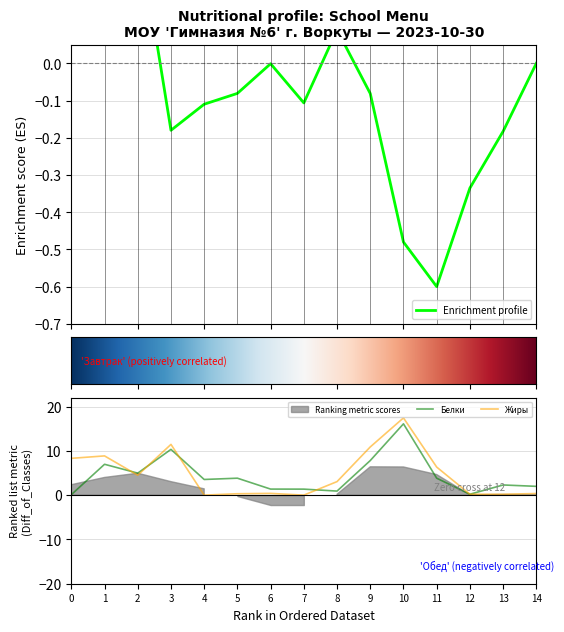

At how many categories does at least one series exceed 5?

6